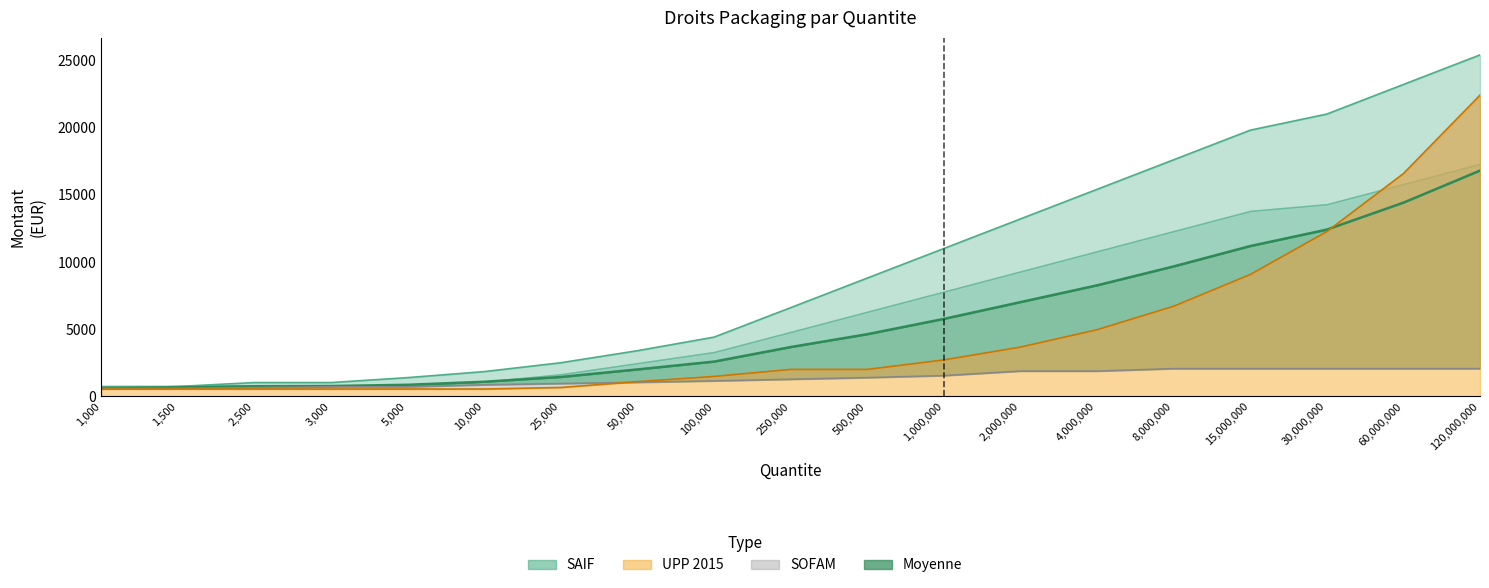

List the labels in order of SOFAM value, smallest first.

1000, 1500, 2500, 3000, 5000, 10000, 25000, 50000, 100000, 250000, 500000, 1000000, 2000000, 4000000, 8000000, 15000000, 30000000, 60000000, 120000000